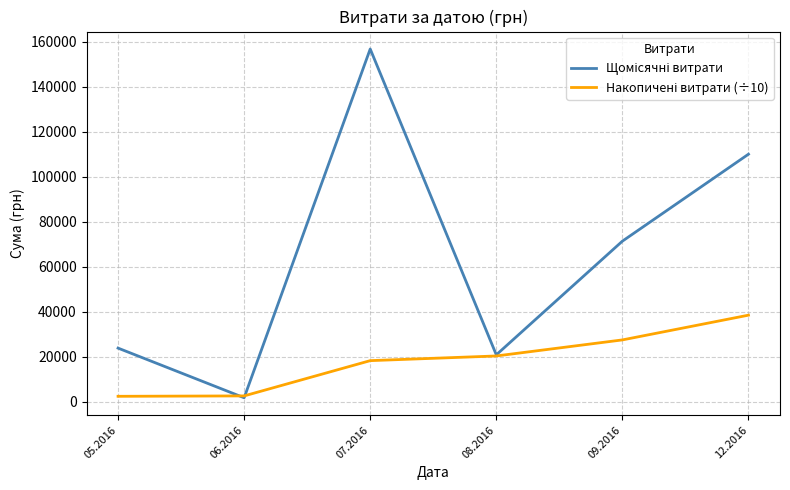

Which category has the highest value across all series?

07.2016